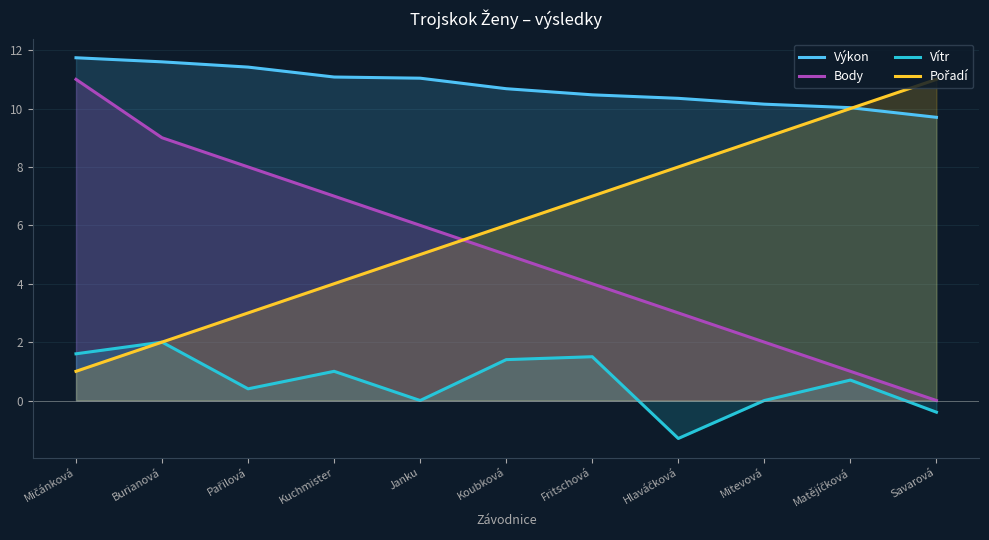

Which series has the widest spread of values?

Body